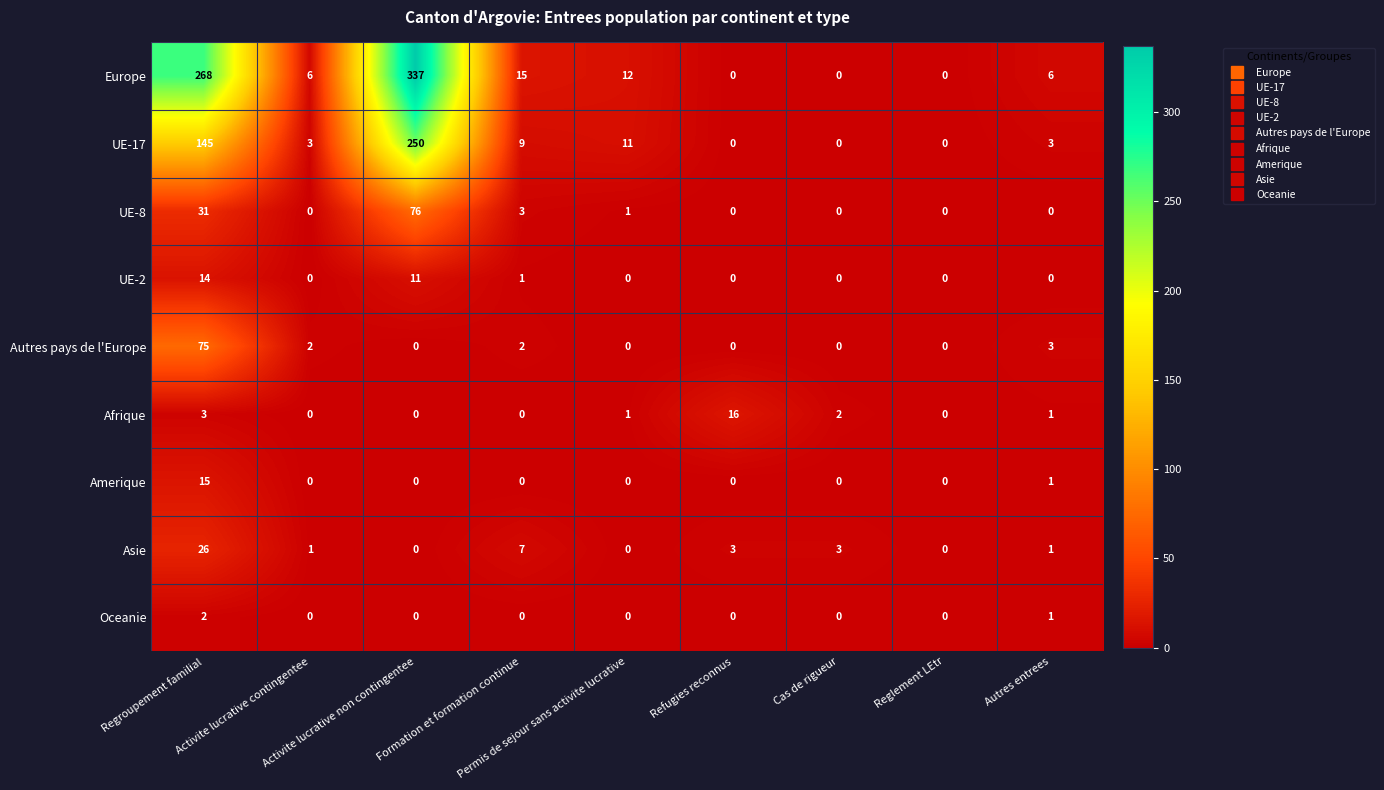

List the series in order of their peak value, lowest first.

Oceanie, UE-2, Amerique, Afrique, Asie, Autres pays de l'Europe, UE-8, UE-17, Europe